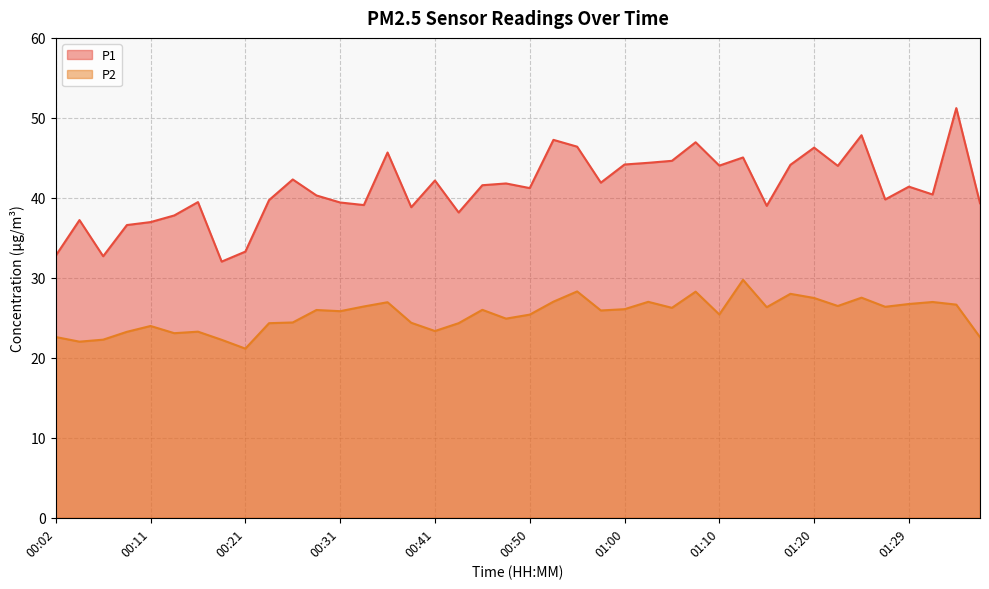

Where is P2 nearest to the value 25?

00:48